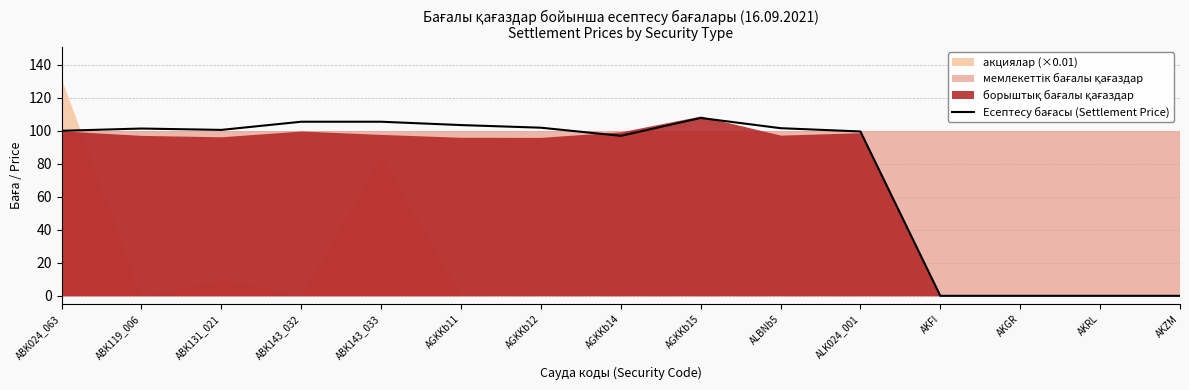

Count the number of categories in the chart.

15